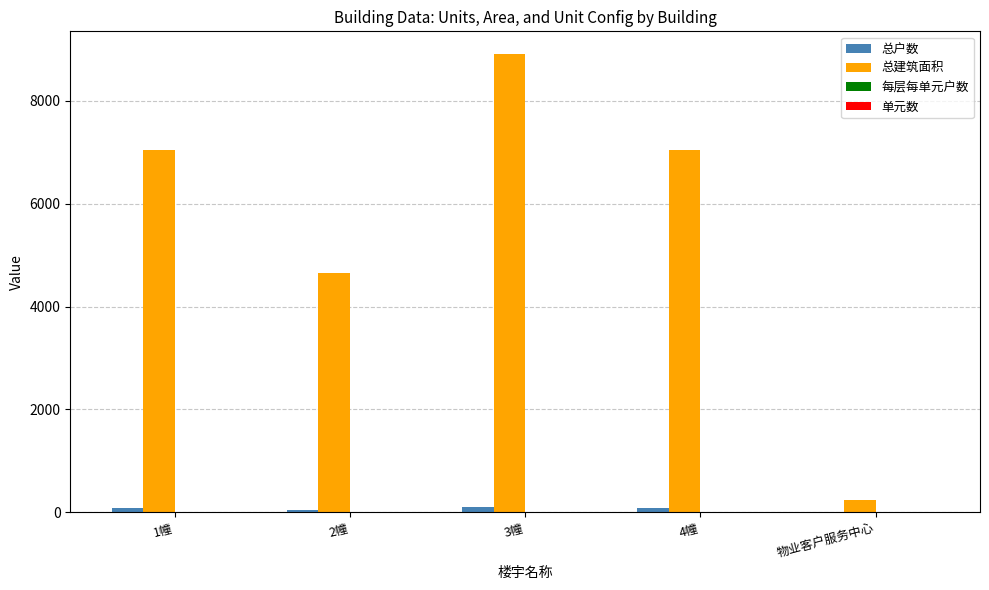

Which series changed the most between 4幢 and 物业客户服务中心?

总建筑面积